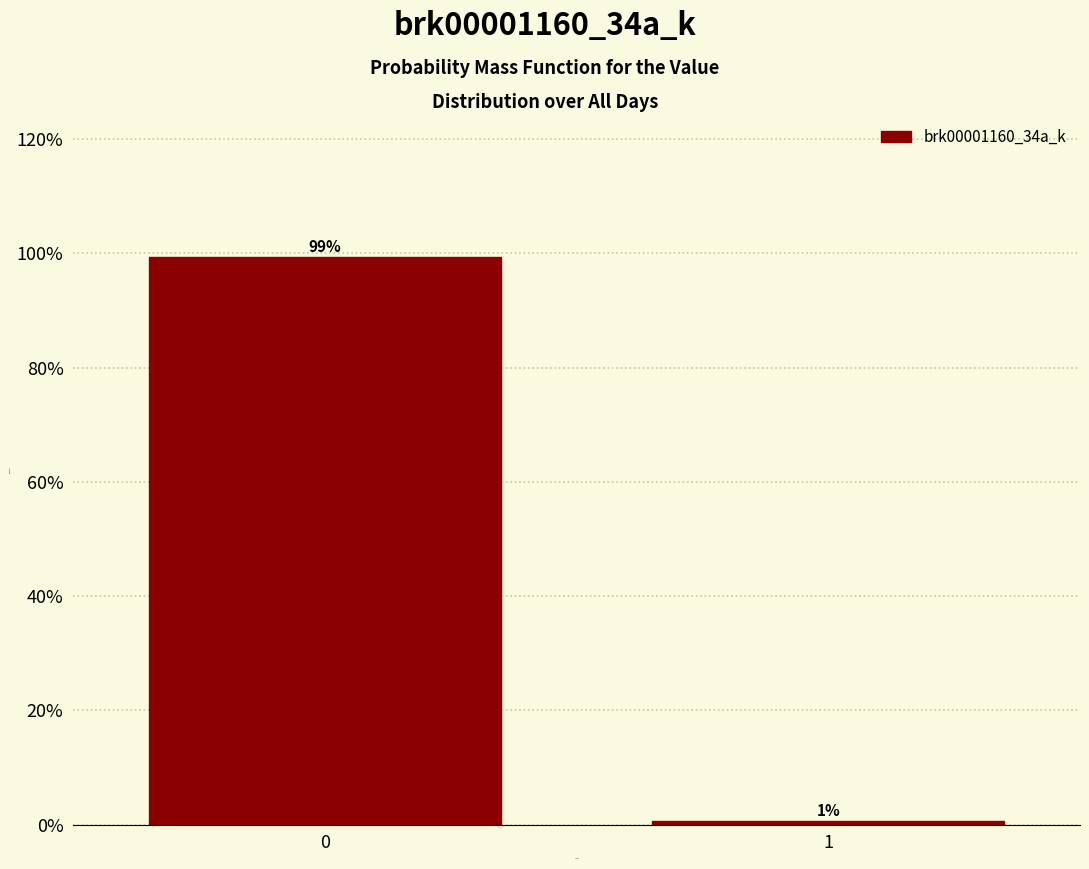

Read the value at 0.

99.4